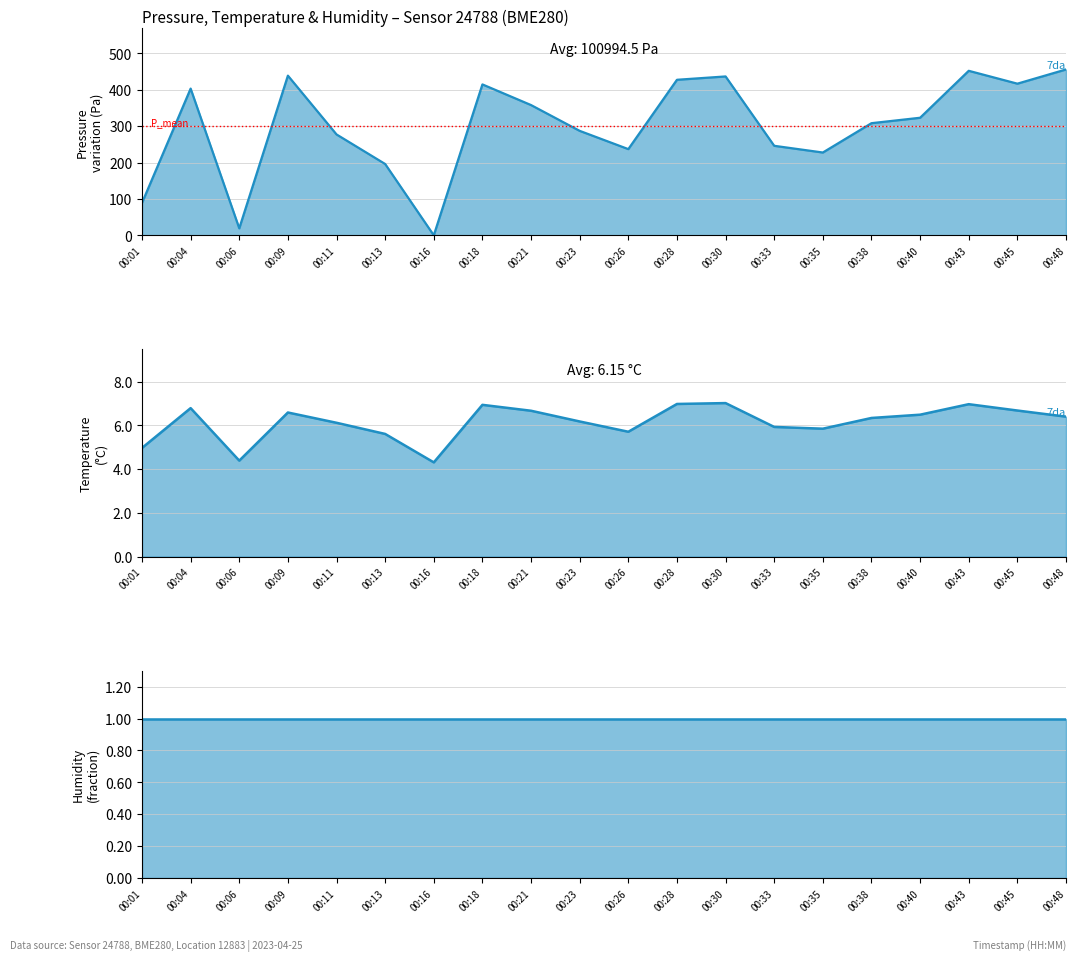

What is the value of the temperature point at the 8th from the left?

6.9